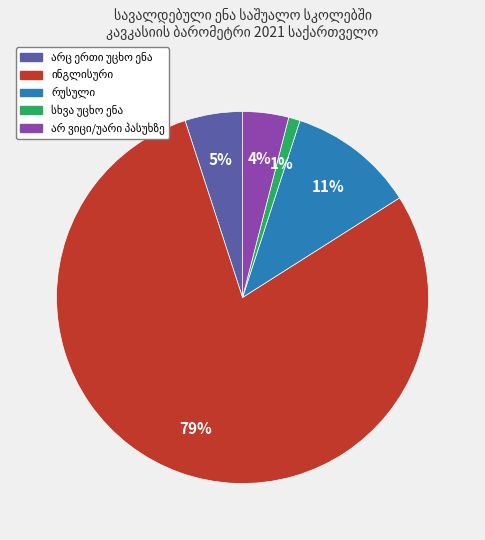

Count the number of slices in the pie.

5